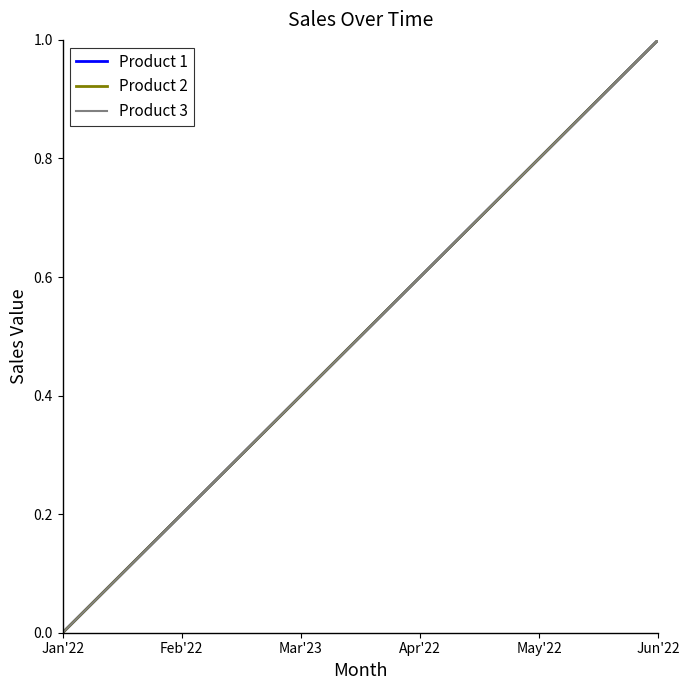

True or false: Product 2 has more than 2 points higher than both neighbors.

False